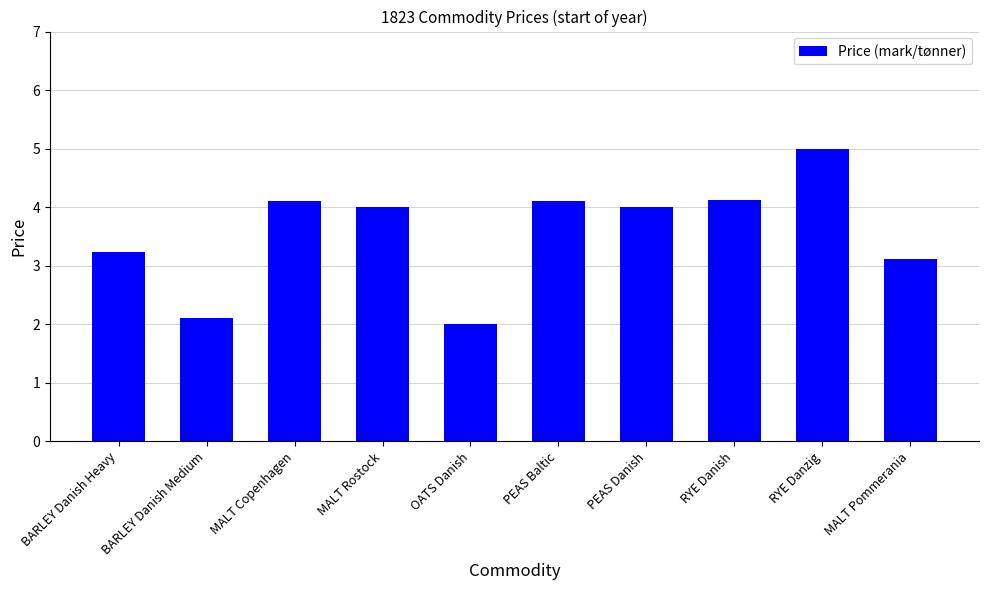

What is the difference between the maximum and minimum values?

3.0